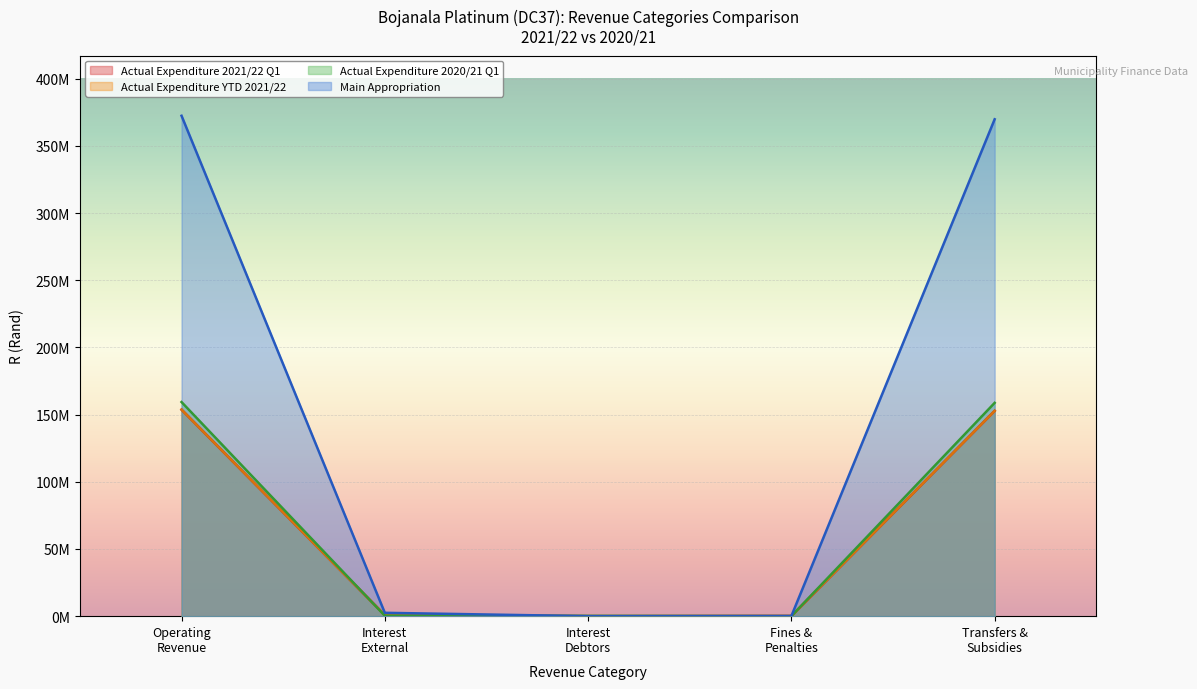

Does the chart display data point markers on the line(s)?

No